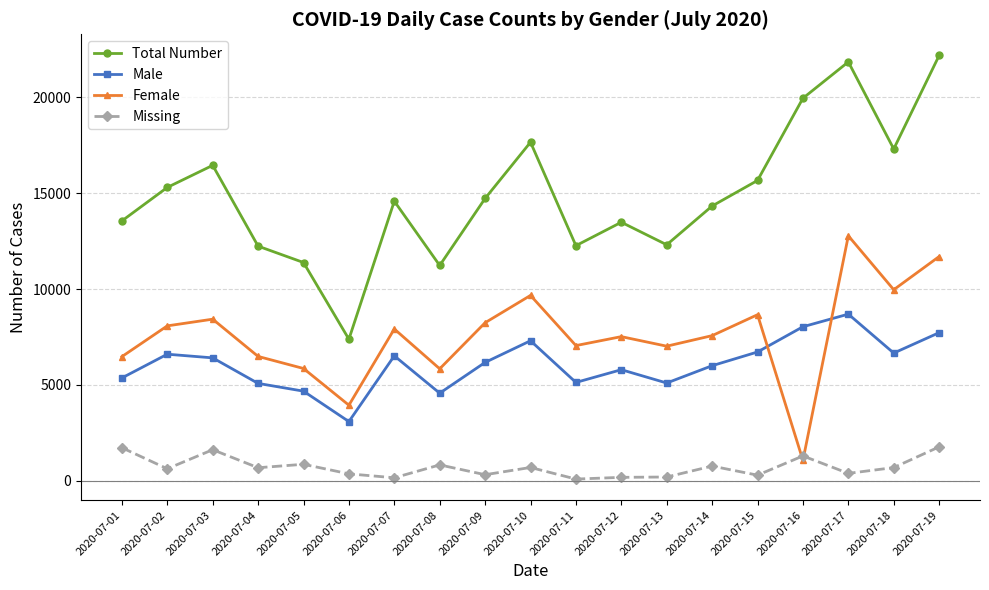

How many data points does each series have?

19